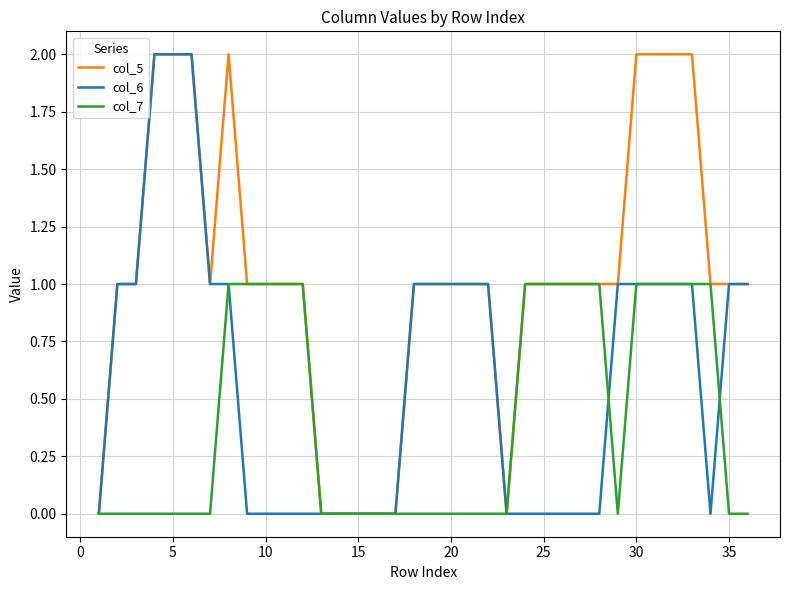

Which series has the largest total across all categories?

col_5